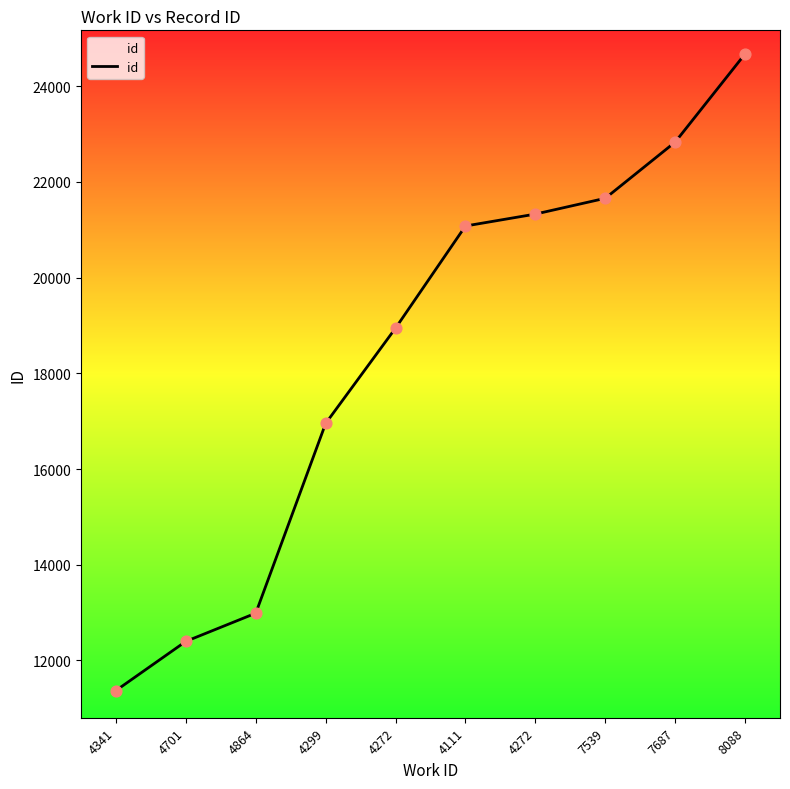

Which has a higher value, 4111 or 4272?

4111